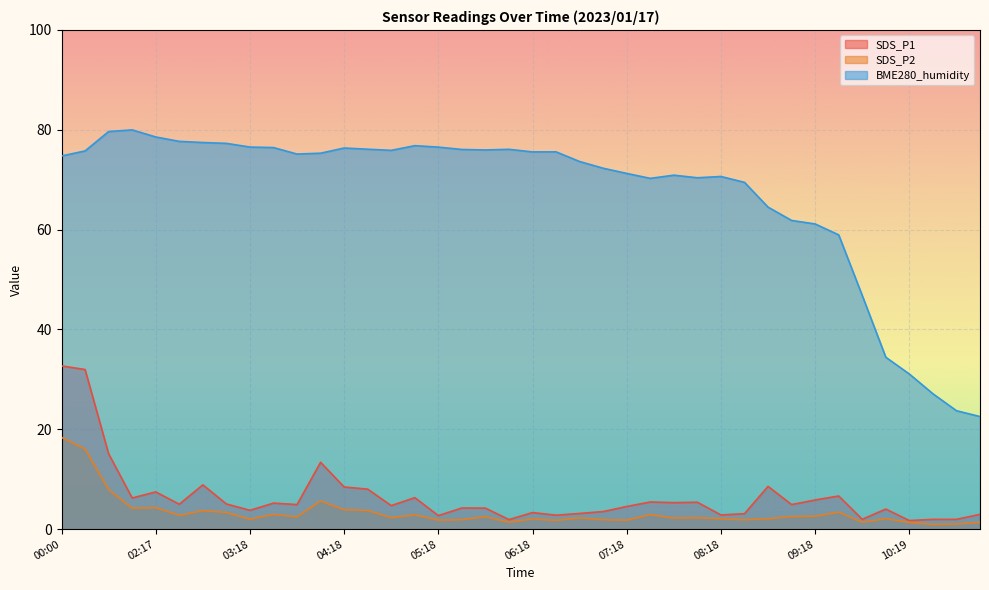

At how many categories does at least one series exceed 14?

40